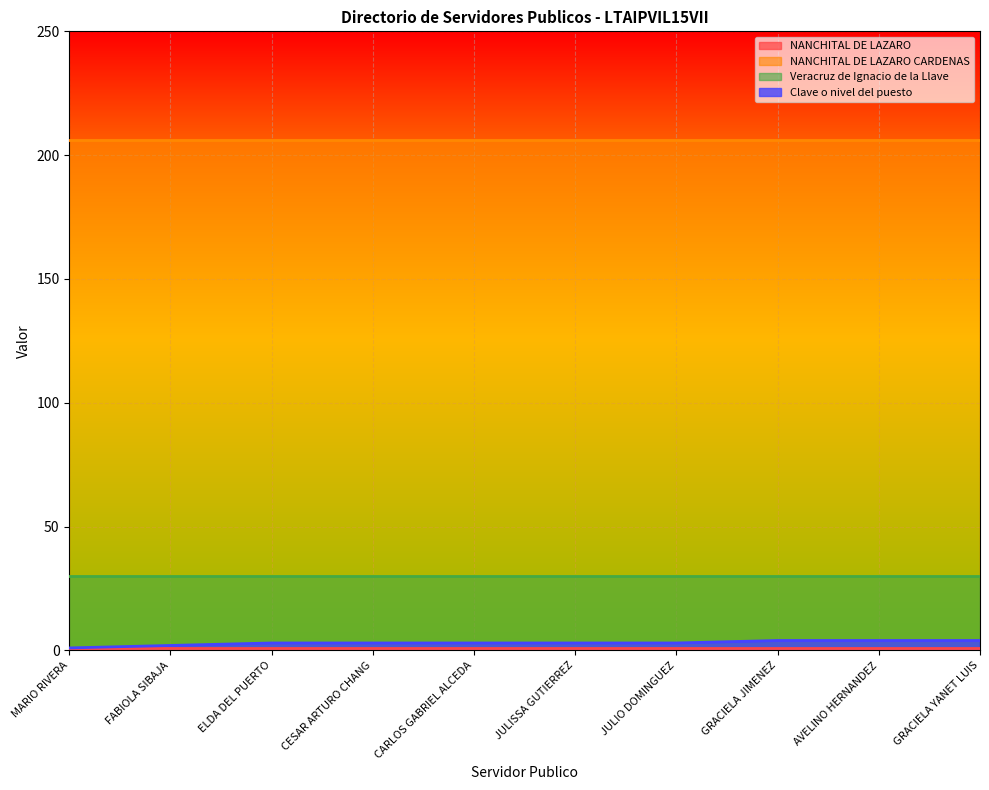

What is the total value across all series at ELDA DEL PUERTO?

240